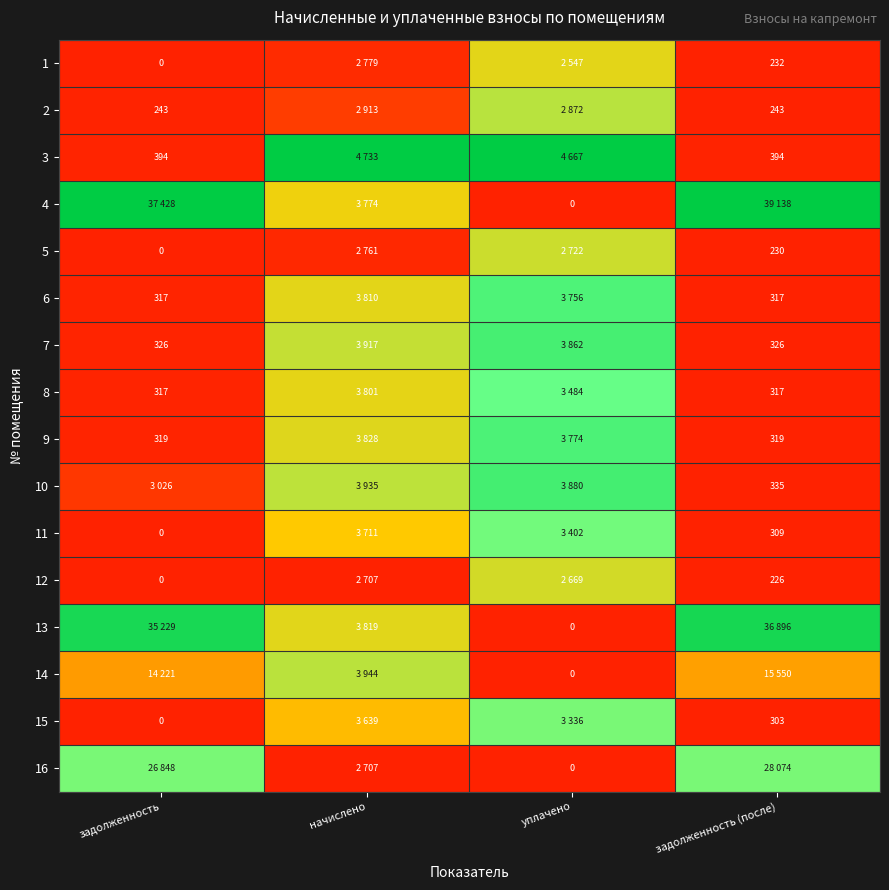

The 12 series shows 0.0 at задолженность. True or false?

True